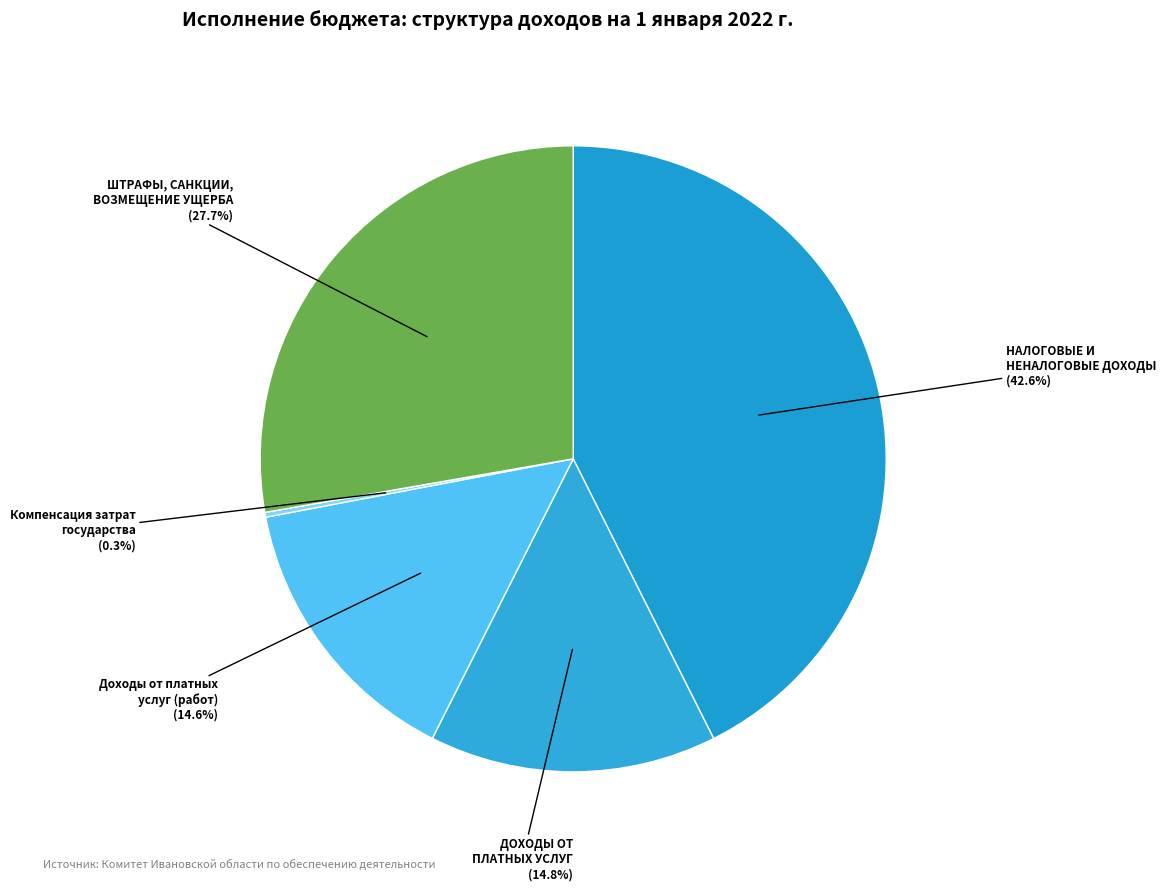

Which slice is the largest?

НАЛОГОВЫЕ И НЕНАЛОГОВЫЕ ДОХОДЫ